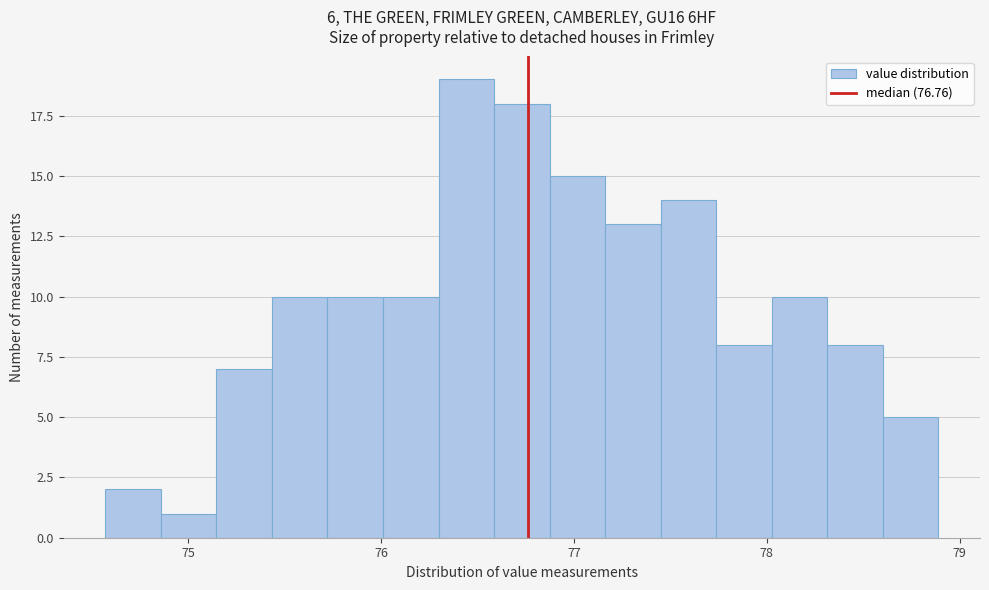

Read against the x-axis, roughly where is the centre of the tallest bar?

76.4